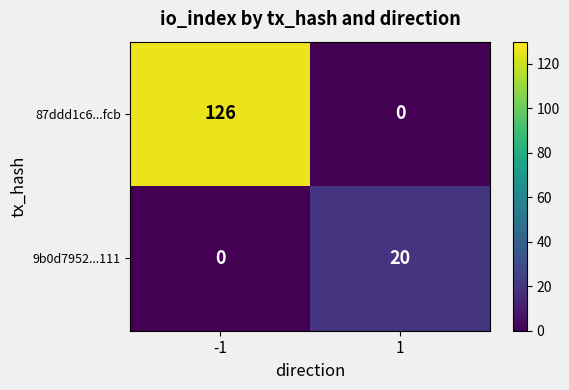

What is the sum of the 9b0d7952...111 values at 1 and -1?

20